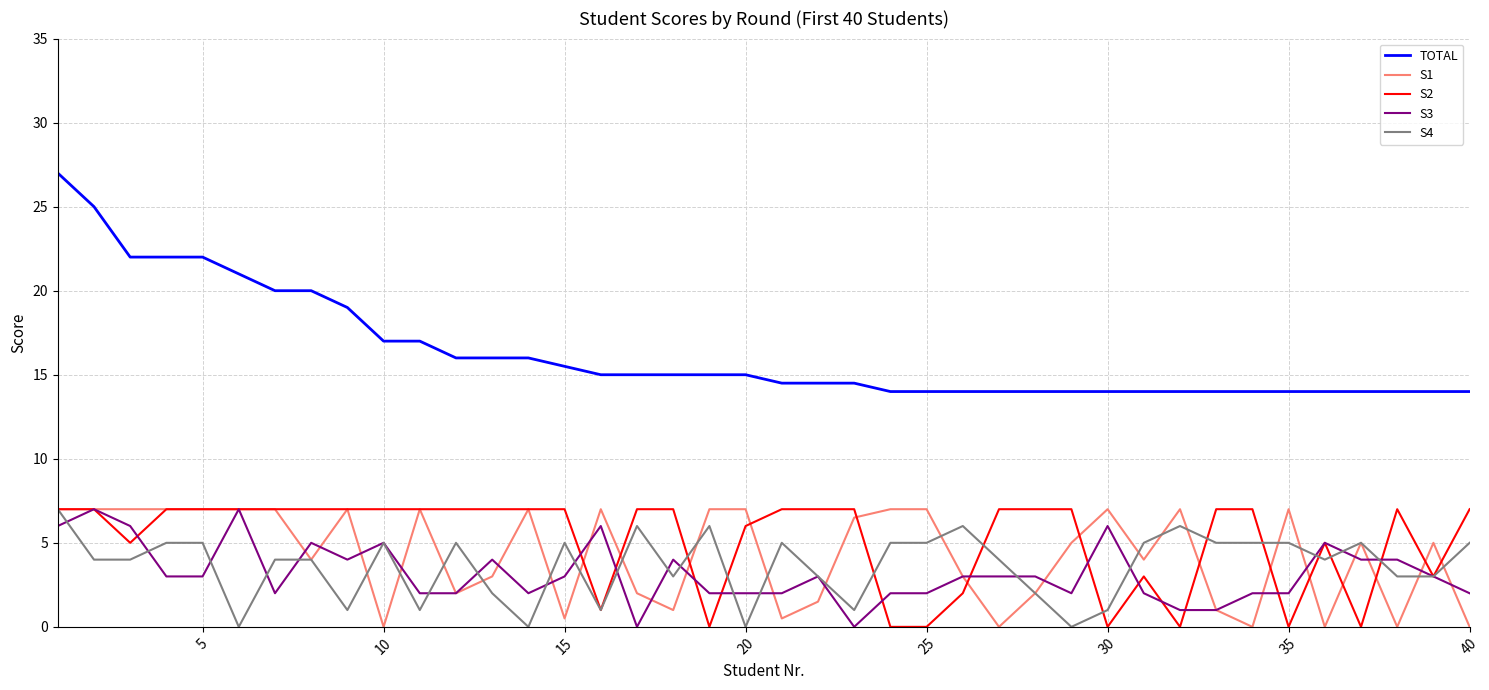

Does the chart have visible grid lines?

Yes